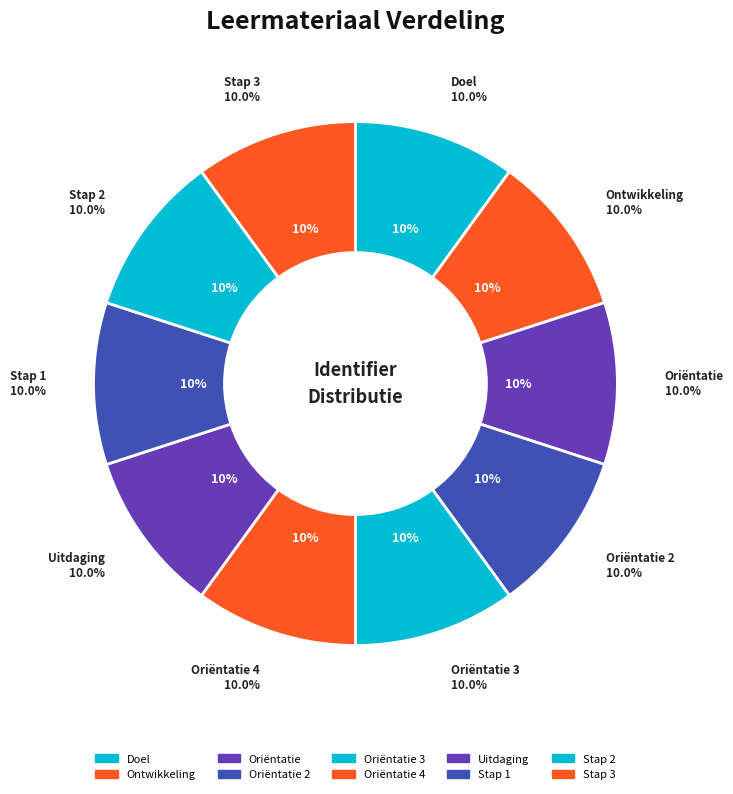

Does Oriëntatie represent more than half of the total?

No